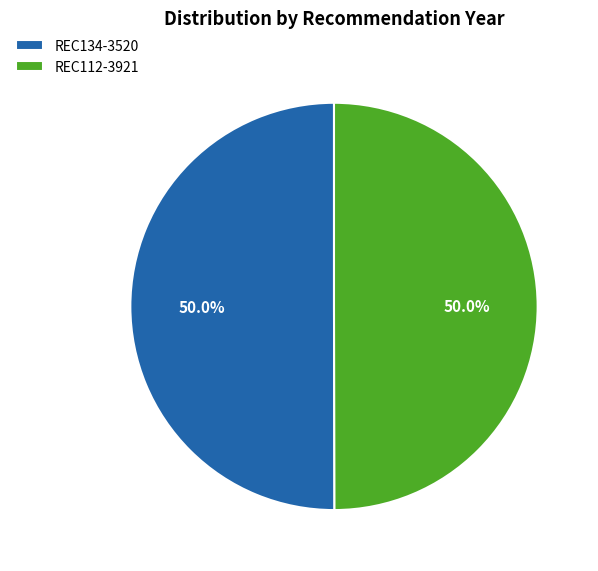

Is it true that REC134-3520 is 39% of the pie?

False